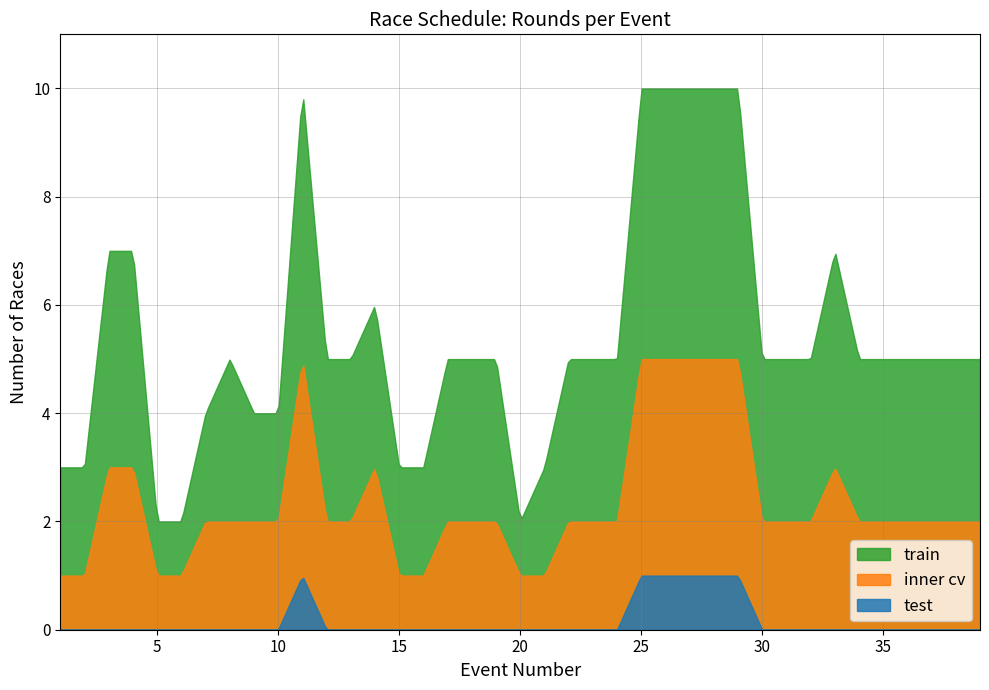

What is the highest value of the test series?

1.0